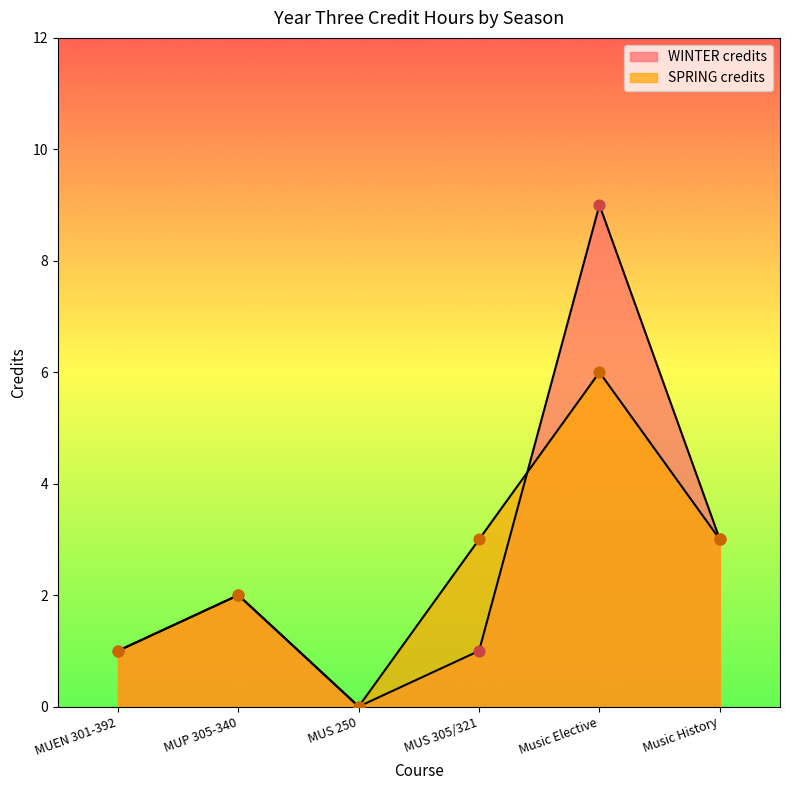

Is the value of SPRING credits at MUP 305-340 greater than the value of WINTER credits at MUS 250?

Yes